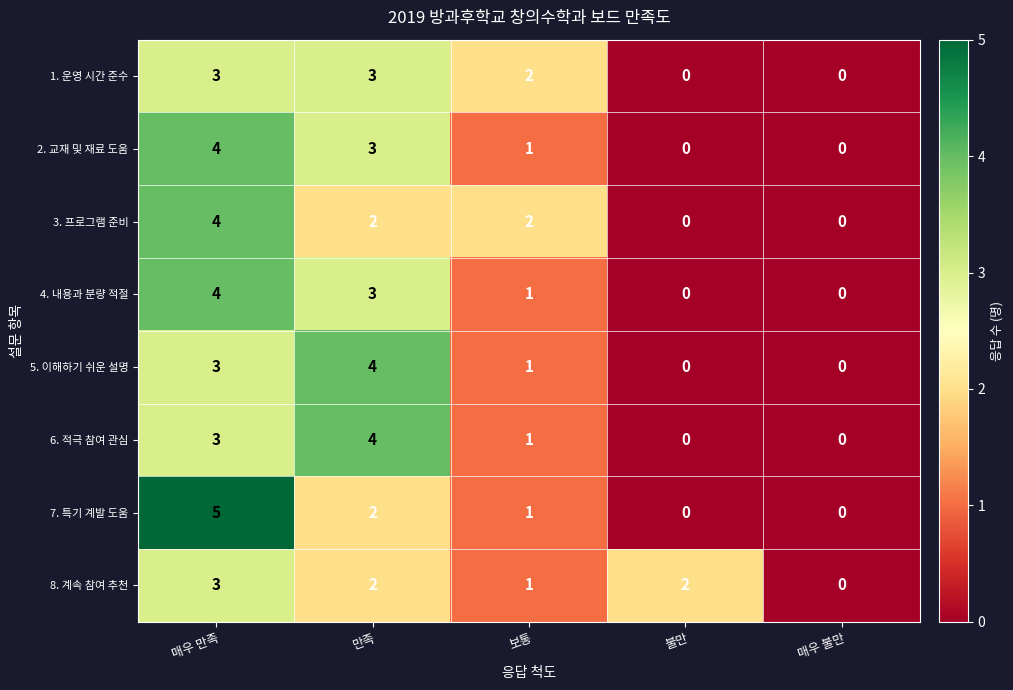

What is the maximum value for 5. 이해하기 쉬운 설명?

4